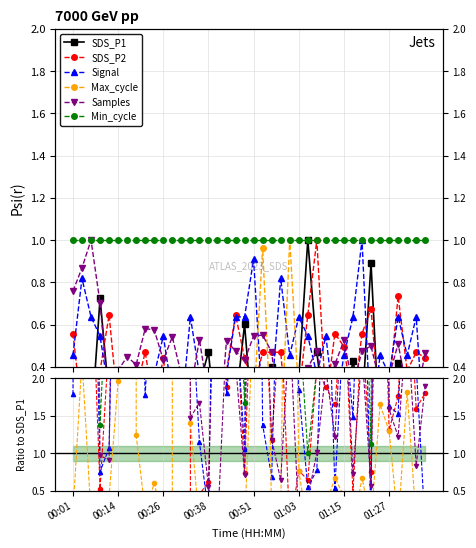

Rank the series by their maximum value, from lowest to highest.

SDS_P1, Max_cycle, SDS_P2, Signal, Samples, Min_cycle